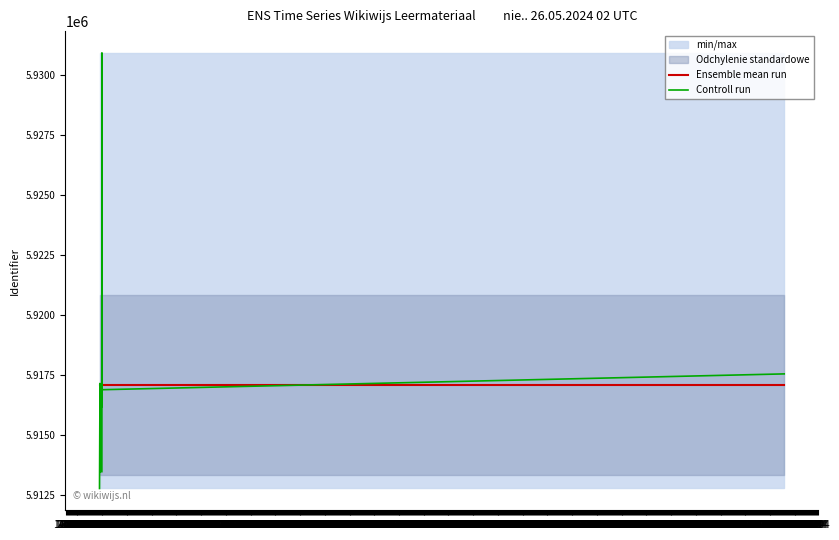

Where do Ensemble mean run and Controll run first cross each other?

22.01 and 24.01